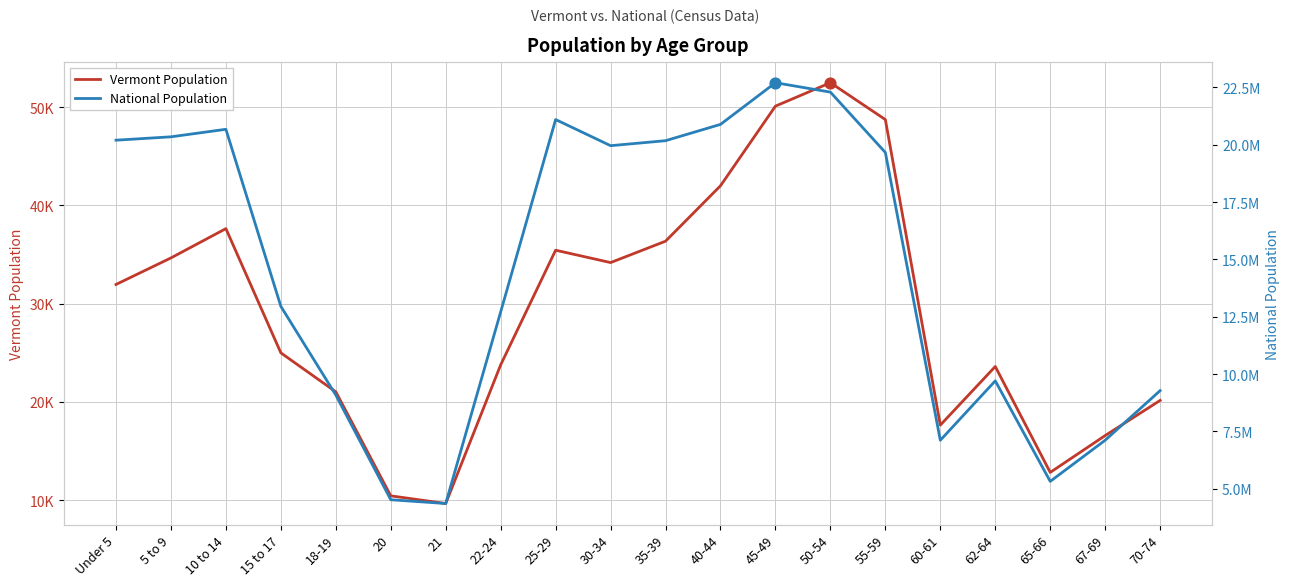

Which series reaches the maximum Y coordinate?

National Population